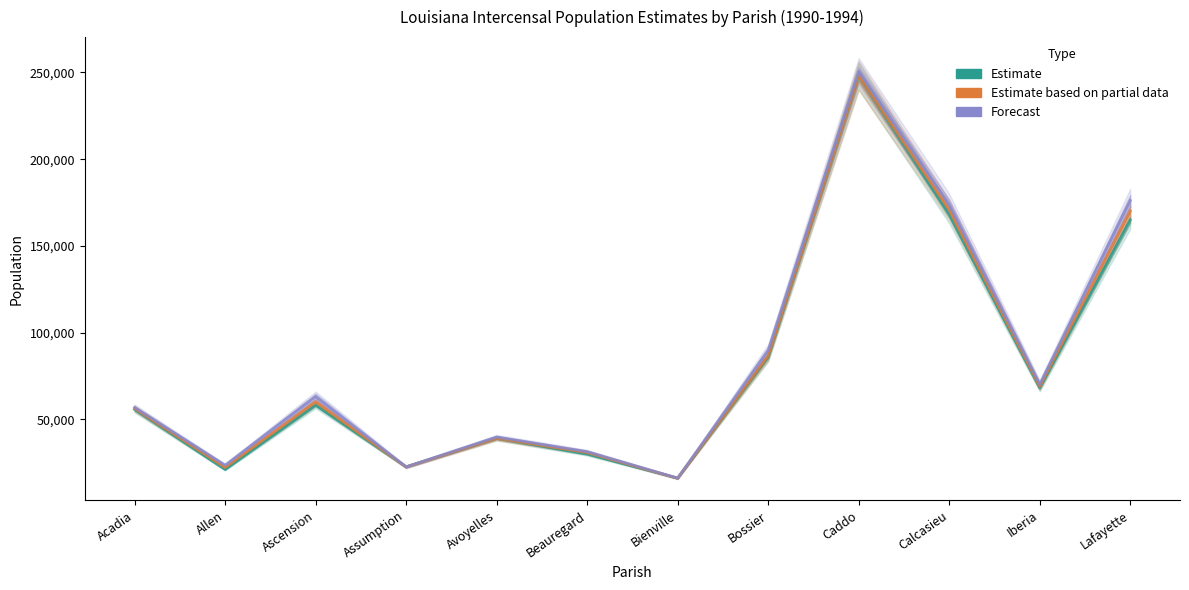

What is the value of the Estimate based on partial data point at the 10th from the left?

170778.0